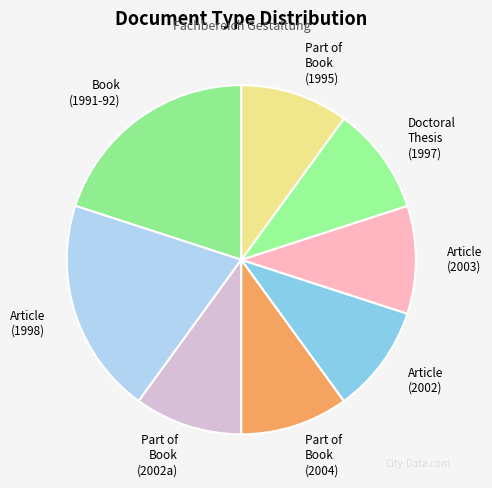

How many slices are in this pie chart?

8